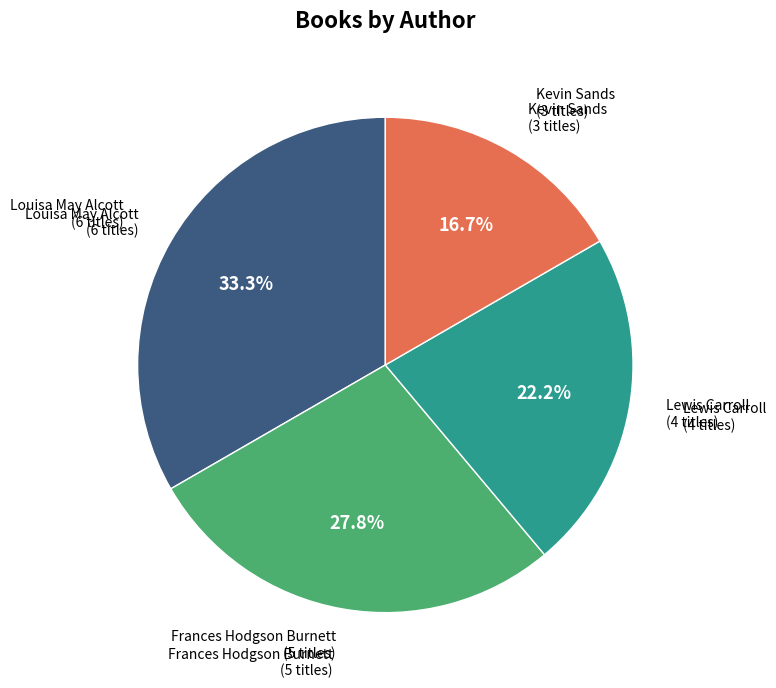

Is there any slice that represents more than half of the pie?

No